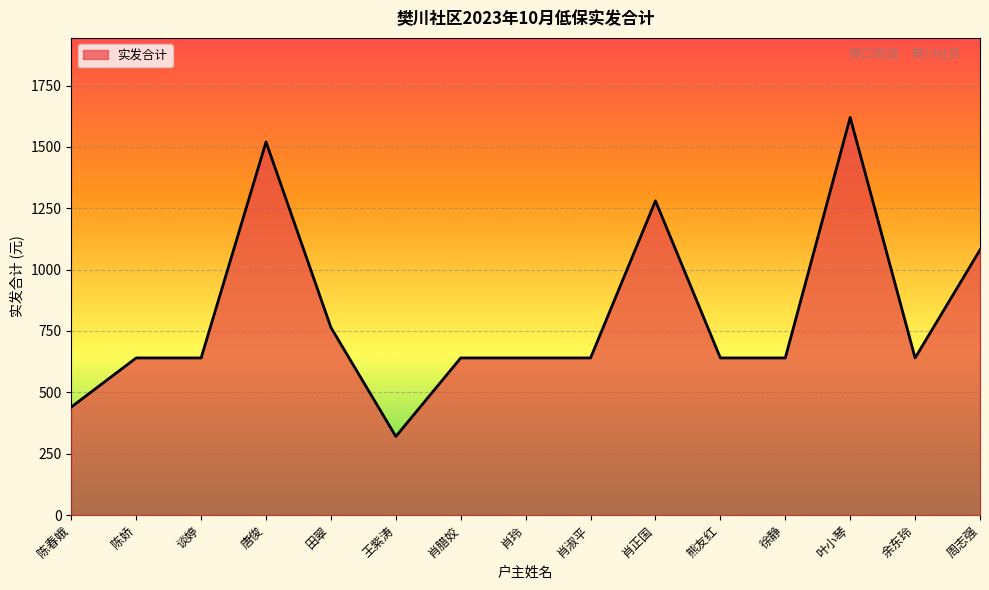

The chart shows a value of 399 at 徐静. True or false?

False